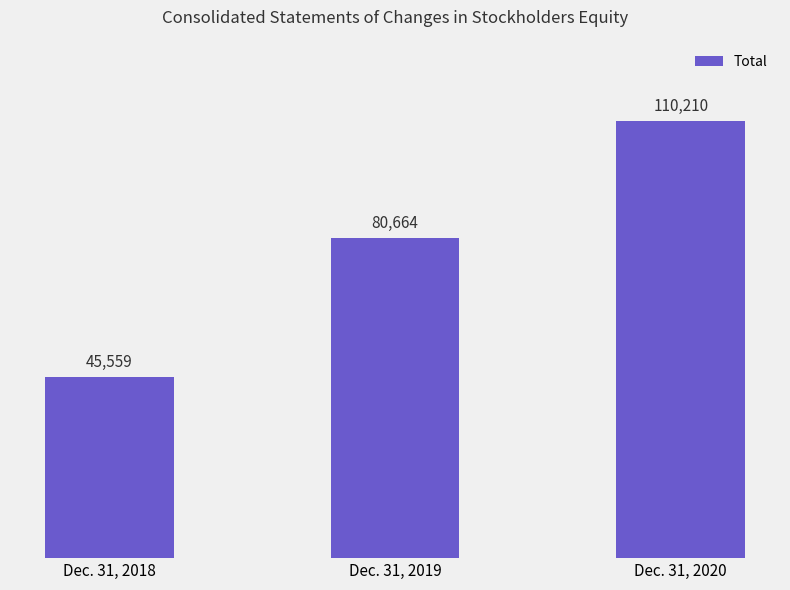

True or false: the data shows 28112 at Dec. 31, 2018.

False